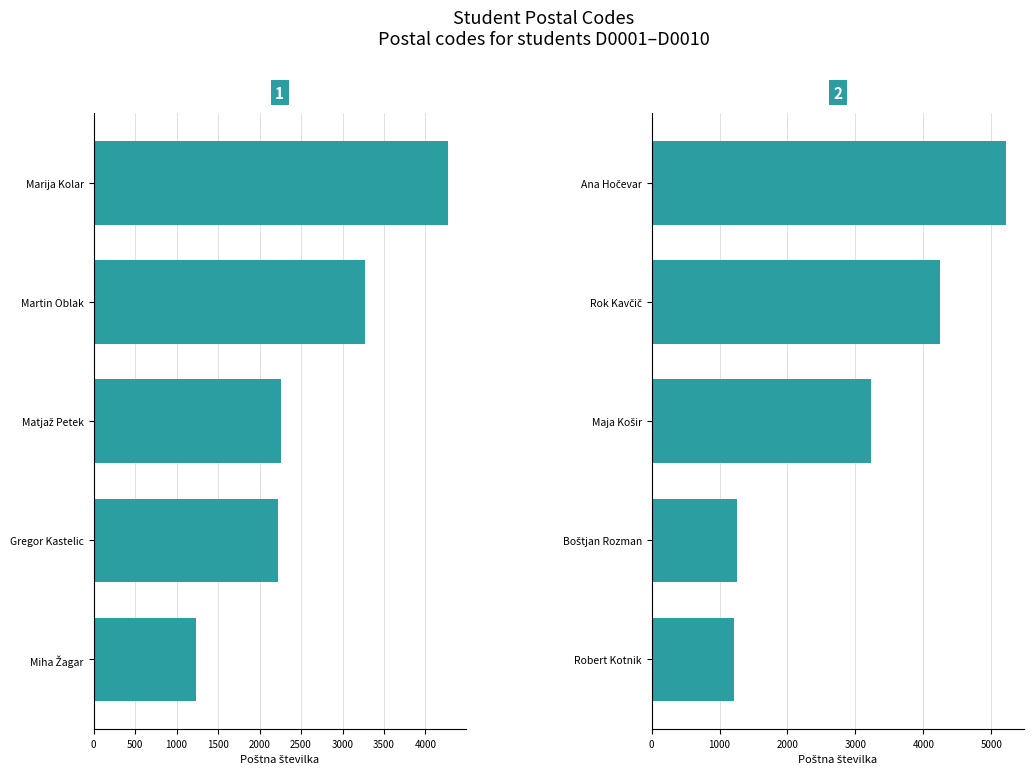

What is the difference between the maximum and minimum values?

4004